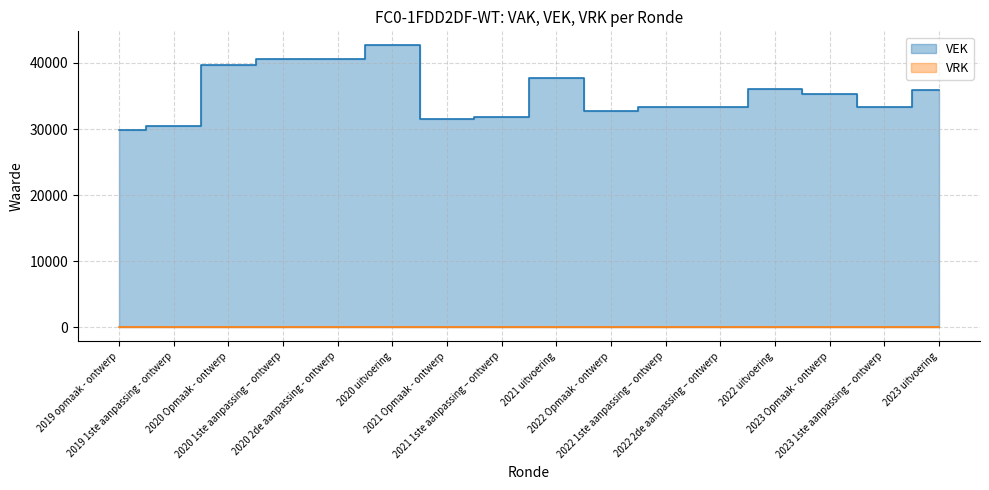

List the labels in order of value, smallest first.

2019 opmaak - ontwerp, 2019 1ste aanpassing - ontwerp, 2021 Opmaak - ontwerp, 2021 1ste aanpassing – ontwerp, 2022 Opmaak - ontwerp, 2022 1ste aanpassing – ontwerp, 2022 2de aanpassing – ontwerp, 2023 1ste aanpassing – ontwerp, 2023 Opmaak - ontwerp, 2023 uitvoering, 2022 uitvoering, 2021 uitvoering, 2020 Opmaak - ontwerp, 2020 1ste aanpassing – ontwerp, 2020 2de aanpassing - ontwerp, 2020 uitvoering